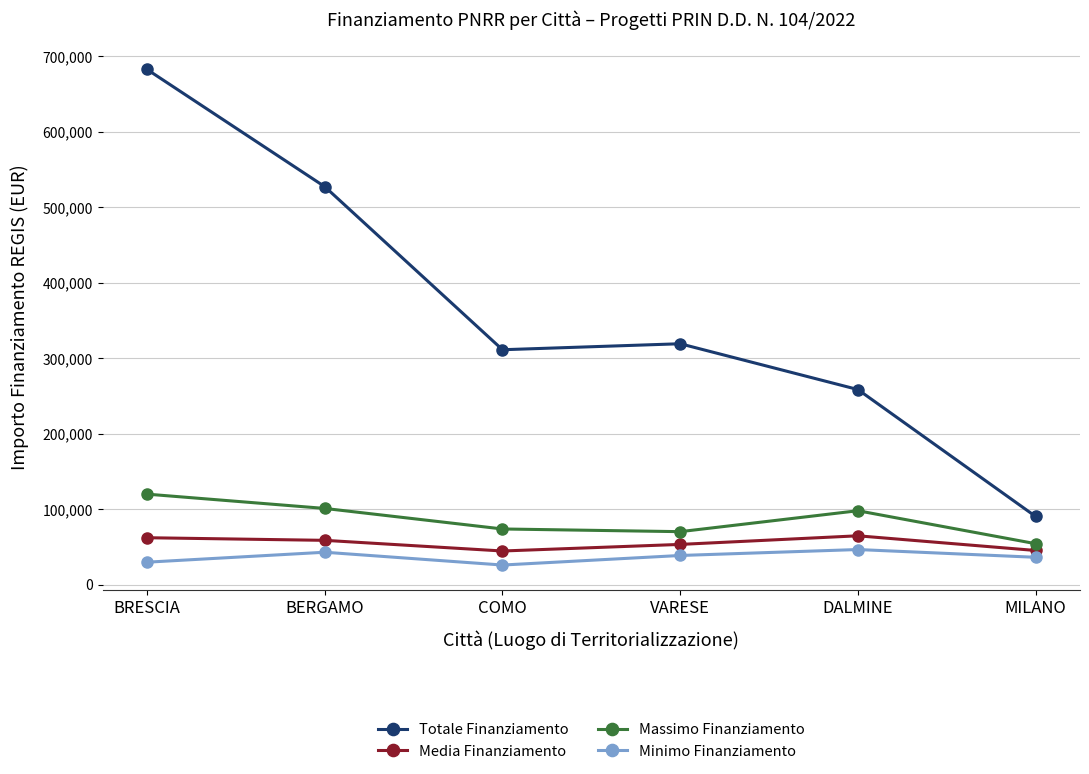

How many series are shown in this chart?

4